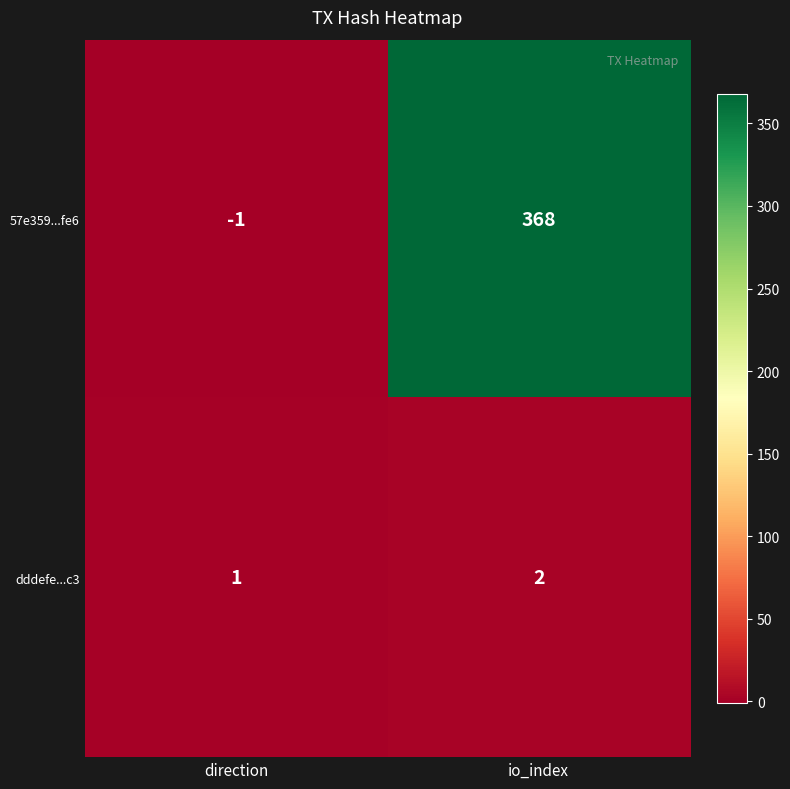

Which series has the largest total across all categories?

57e359...fe6